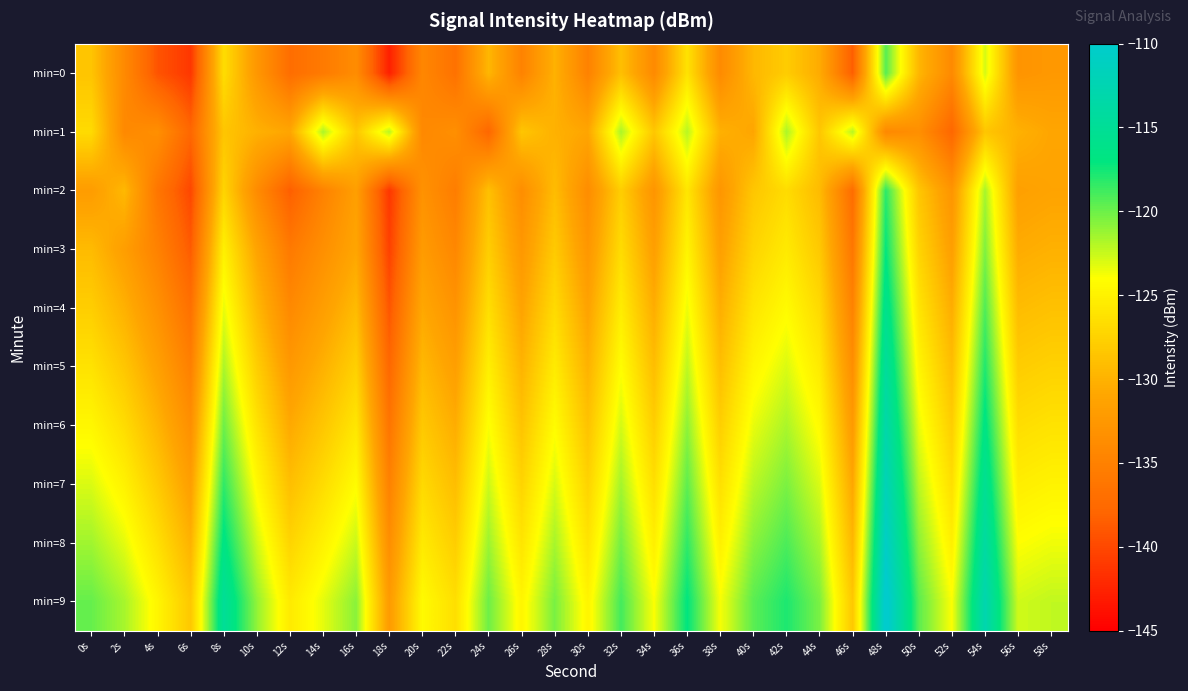

Reading right to left, transcribe all the data shown in this chart.

min=0: 58s=-132.4	56s=-132.9	54s=-122.8	52s=-134.0	50s=-129.7	48s=-119.4	46s=-138.5	44s=-130.5	42s=-127.9	40s=-129.6	38s=-133.9	36s=-126.2	34s=-134.0	32s=-128.9	30s=-134.9	28s=-130.0	26s=-134.8	24s=-129.6	22s=-136.6	20s=-134.3	18s=-142.8	16s=-133.7	14s=-135.7	12s=-137.1	10s=-132.5	8s=-126.6	6s=-141.2	4s=-139.2	2s=-134.0	0s=-128.6
min=1: 58s=-131.0	56s=-130.1	54s=-128.5	52s=-137.8	50s=-133.4	48s=-134.2	46s=-122.0	44s=-128.4	42s=-121.7	40s=-131.0	38s=-130.1	36s=-122.0	34s=-128.4	32s=-121.7	30s=-131.0	28s=-130.1	26s=-128.5	24s=-137.8	22s=-133.4	20s=-134.2	18s=-122.0	16s=-128.4	14s=-121.7	12s=-131.0	10s=-130.1	8s=-128.5	6s=-137.8	4s=-133.4	2s=-134.2	0s=-126.8
min=2: 58s=-131.2	56s=-131.6	54s=-121.6	52s=-132.8	50s=-128.4	48s=-118.2	46s=-137.2	44s=-129.3	42s=-126.7	40s=-128.4	38s=-132.7	36s=-125.9	34s=-132.8	32s=-127.8	30s=-133.7	28s=-129.2	26s=-133.6	24s=-128.9	22s=-135.4	20s=-133.1	18s=-141.2	16s=-131.7	14s=-134.9	12s=-138.5	10s=-133.8	8s=-127.3	6s=-140.1	4s=-136.2	2s=-129.5	0s=-132.0
min=3: 58s=-130.1	56s=-130.5	54s=-120.5	52s=-131.7	50s=-127.3	48s=-117.1	46s=-136.1	44s=-128.2	42s=-125.6	40s=-127.3	38s=-131.6	36s=-124.8	34s=-131.7	32s=-126.7	30s=-132.6	28s=-128.1	26s=-132.5	24s=-127.8	22s=-134.3	20s=-132.1	18s=-140.5	16s=-131.0	14s=-133.4	12s=-135.8	10s=-131.2	8s=-125.1	6s=-138.7	4s=-134.9	2s=-131.8	0s=-129.3
min=4: 58s=-128.8	56s=-129.2	54s=-119.2	52s=-130.4	50s=-126.0	48s=-115.8	46s=-134.8	44s=-126.9	42s=-124.3	40s=-126.0	38s=-130.3	36s=-123.5	34s=-130.4	32s=-125.4	30s=-131.3	28s=-126.8	26s=-131.2	24s=-126.5	22s=-133.0	20s=-130.8	18s=-139.1	16s=-129.3	14s=-131.8	12s=-134.1	10s=-129.5	8s=-123.4	6s=-136.8	4s=-133.2	2s=-130.1	0s=-127.8
min=5: 58s=-127.5	56s=-127.9	54s=-117.9	52s=-129.1	50s=-124.7	48s=-114.5	46s=-133.5	44s=-125.6	42s=-123.0	40s=-124.7	38s=-129.0	36s=-122.2	34s=-129.1	32s=-124.1	30s=-130.0	28s=-125.5	26s=-129.9	24s=-125.2	22s=-131.7	20s=-129.5	18s=-137.7	16s=-127.6	14s=-130.1	12s=-132.4	10s=-127.8	8s=-121.7	6s=-135.1	4s=-131.5	2s=-128.4	0s=-126.2
min=6: 58s=-126.2	56s=-126.6	54s=-116.6	52s=-127.8	50s=-123.4	48s=-113.2	46s=-132.2	44s=-124.3	42s=-121.7	40s=-123.4	38s=-127.7	36s=-120.9	34s=-127.8	32s=-122.8	30s=-128.7	28s=-124.2	26s=-128.6	24s=-123.9	22s=-130.4	20s=-128.2	18s=-136.3	16s=-125.9	14s=-128.4	12s=-130.7	10s=-126.1	8s=-120.0	6s=-133.4	4s=-129.8	2s=-126.7	0s=-124.6
min=7: 58s=-124.9	56s=-125.3	54s=-115.3	52s=-126.5	50s=-122.1	48s=-111.9	46s=-130.9	44s=-123.0	42s=-120.4	40s=-122.1	38s=-126.4	36s=-119.6	34s=-126.5	32s=-121.5	30s=-127.4	28s=-122.9	26s=-127.3	24s=-122.6	22s=-129.1	20s=-126.9	18s=-134.9	16s=-124.2	14s=-126.7	12s=-129.0	10s=-124.4	8s=-118.3	6s=-131.7	4s=-128.1	2s=-125.0	0s=-123.0
min=8: 58s=-123.6	56s=-124.0	54s=-114.0	52s=-125.2	50s=-120.8	48s=-110.6	46s=-129.6	44s=-121.7	42s=-119.1	40s=-120.8	38s=-125.1	36s=-118.3	34s=-125.2	32s=-120.2	30s=-126.1	28s=-121.6	26s=-126.0	24s=-121.3	22s=-127.8	20s=-125.6	18s=-133.5	16s=-122.5	14s=-125.0	12s=-127.3	10s=-122.7	8s=-116.6	6s=-130.0	4s=-126.4	2s=-123.3	0s=-121.4
min=9: 58s=-122.3	56s=-122.7	54s=-112.7	52s=-123.9	50s=-119.5	48s=-109.3	46s=-128.3	44s=-120.4	42s=-117.8	40s=-119.5	38s=-123.8	36s=-117.0	34s=-123.9	32s=-118.9	30s=-124.8	28s=-120.3	26s=-124.7	24s=-120.0	22s=-126.5	20s=-124.3	18s=-132.1	16s=-120.8	14s=-123.3	12s=-125.6	10s=-121.0	8s=-114.9	6s=-128.3	4s=-124.7	2s=-121.6	0s=-119.8